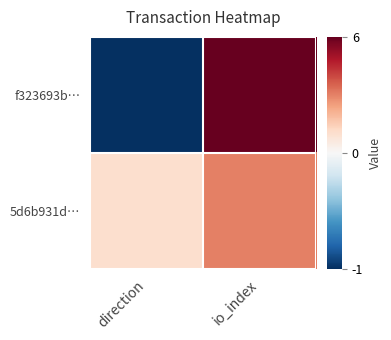

Which label corresponds to the smallest value in the chart?

direction